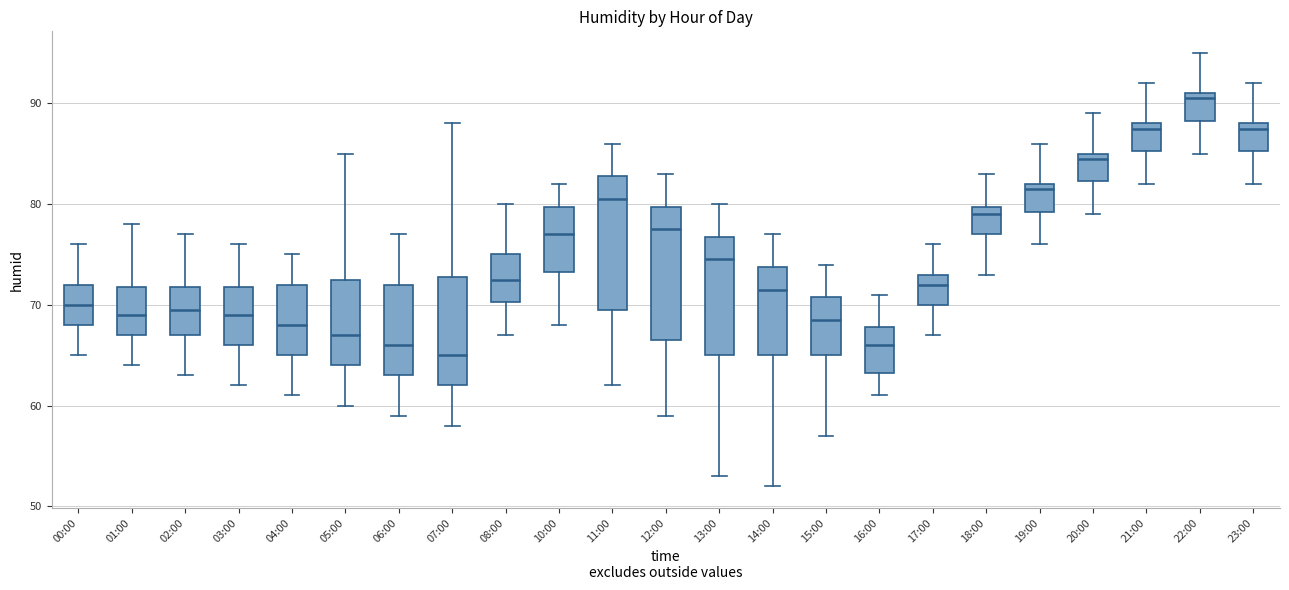

Reading left to right, transcribe this box plot: for each box, give where its median line is, the range the box spans, and where its two whiskers end, as read against the y-axis. The values are not printed on the chart, so give them approximately, as read against the axis.

00:00: median 70, box 68 to 72, whiskers 65 to 76
01:00: median 69, box 67 to 72, whiskers 64 to 78
02:00: median 70, box 67 to 72, whiskers 63 to 77
03:00: median 69, box 66 to 72, whiskers 62 to 76
04:00: median 68, box 65 to 72, whiskers 61 to 75
05:00: median 67, box 64 to 73, whiskers 60 to 85
06:00: median 66, box 63 to 72, whiskers 59 to 77
07:00: median 65, box 62 to 73, whiskers 58 to 88
08:00: median 73, box 70 to 75, whiskers 67 to 80
10:00: median 77, box 73 to 80, whiskers 68 to 82
11:00: median 81, box 70 to 83, whiskers 62 to 86
12:00: median 78, box 67 to 80, whiskers 59 to 83
13:00: median 75, box 65 to 77, whiskers 53 to 80
14:00: median 72, box 65 to 74, whiskers 52 to 77
15:00: median 69, box 65 to 71, whiskers 57 to 74
16:00: median 66, box 63 to 68, whiskers 61 to 71
17:00: median 72, box 70 to 73, whiskers 67 to 76
18:00: median 79, box 77 to 80, whiskers 73 to 83
19:00: median 82 (just below the box's upper edge), box 79 to 82, whiskers 76 to 86
20:00: median 85 (just below the box's upper edge), box 82 to 85, whiskers 79 to 89
21:00: median 88 (just below the box's upper edge), box 85 to 88, whiskers 82 to 92
22:00: median 91 (just below the box's upper edge), box 88 to 91, whiskers 85 to 95
23:00: median 88 (just below the box's upper edge), box 85 to 88, whiskers 82 to 92